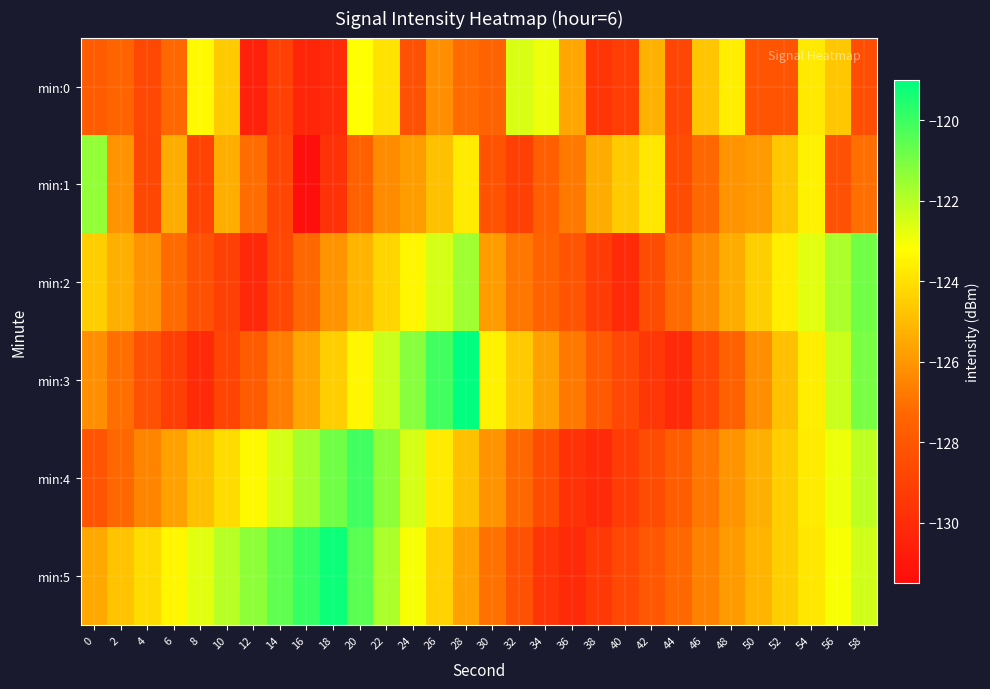

Which series has the largest total across all categories?

min:5